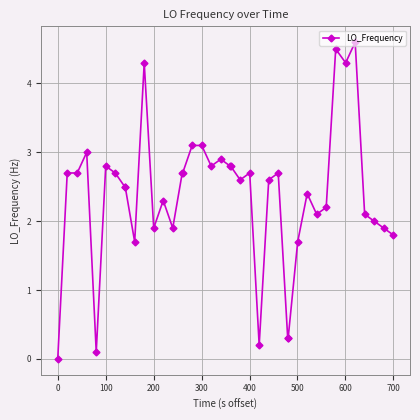

Is this an area chart (filled region under the line)?

No